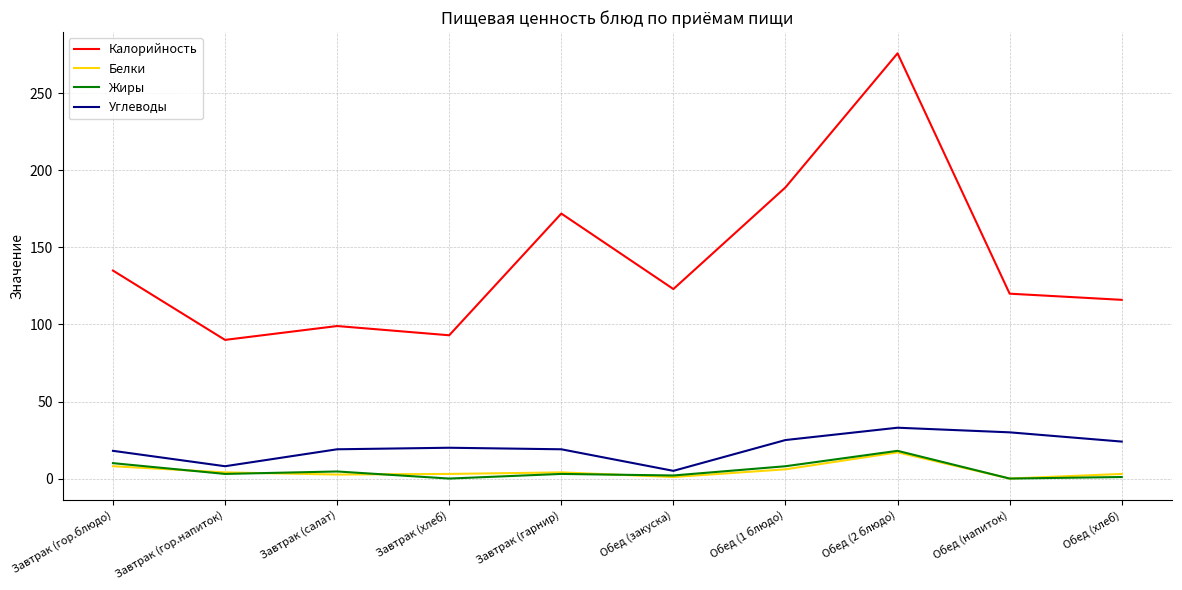

Between Завтрак (гор.напиток) and Обед (1 блюдо), which series saw the biggest shift?

Калорийность